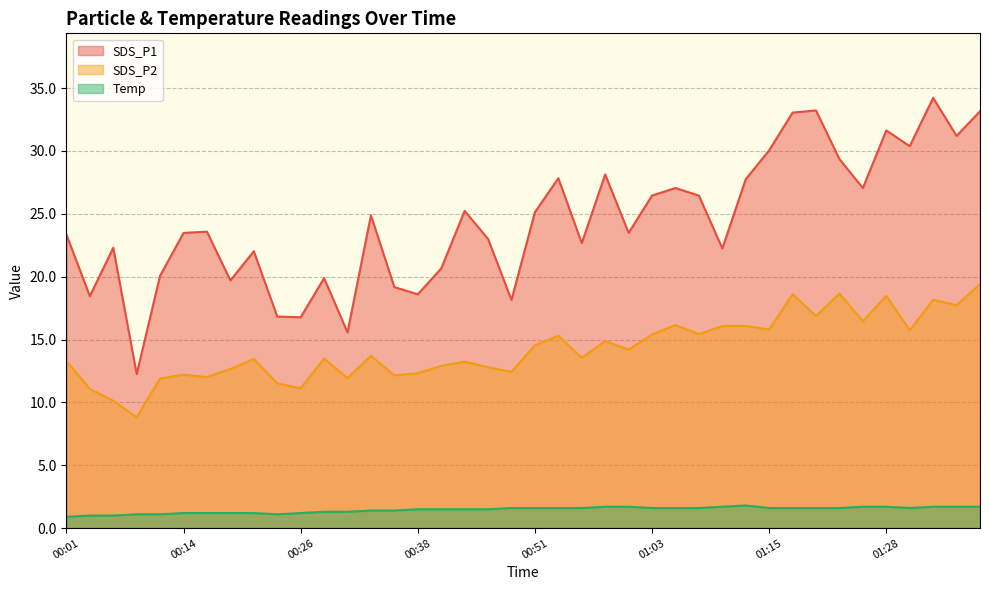

Where is SDS_P1 nearest to the value 23?

00:46